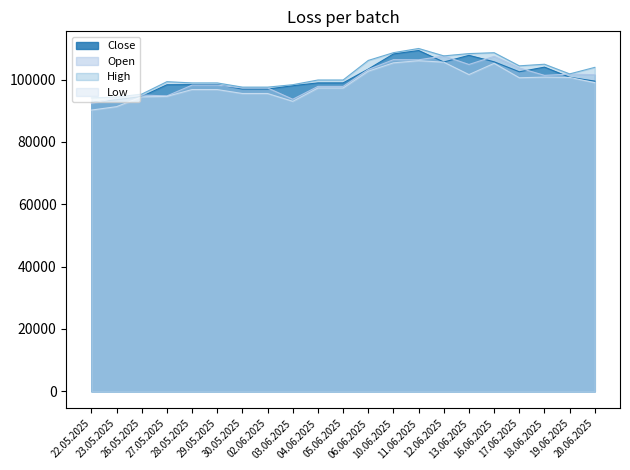

Is it true that High equals 41699 at 11.06.2025?

False